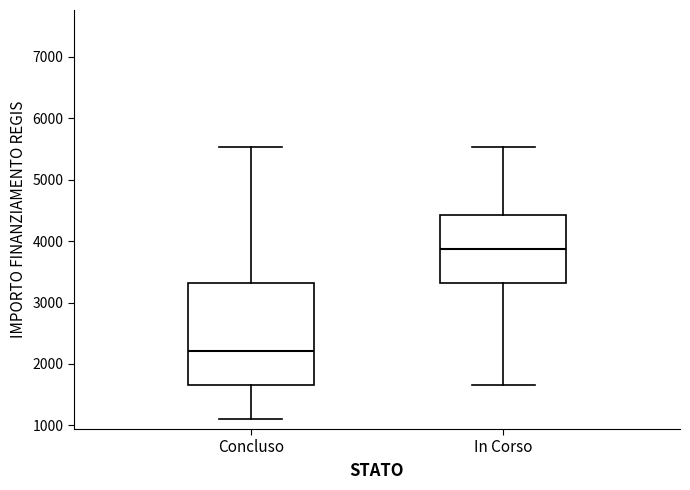

Which box's median line is the highest?

In Corso